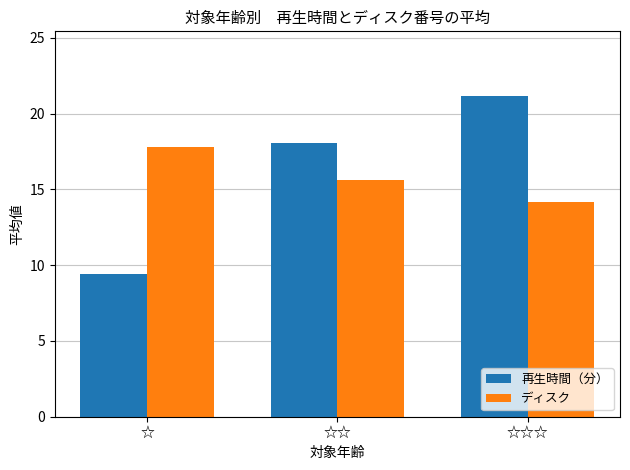

What are all the series names shown in the legend?

再生時間（分）, ディスク